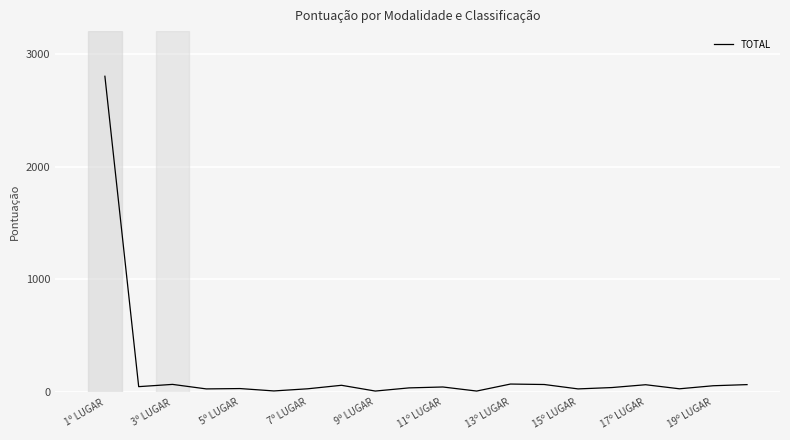

What is the difference between the maximum and minimum values?

2789